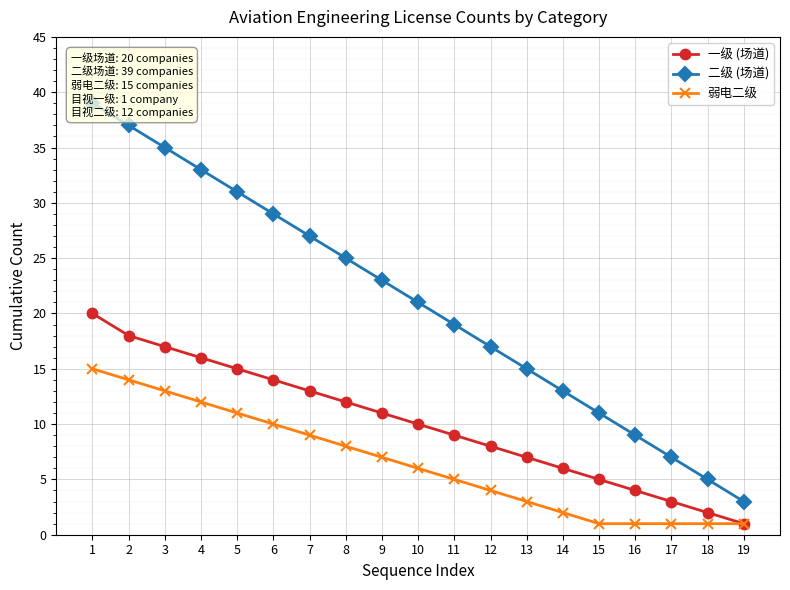

Does the chart display data point markers on the line(s)?

Yes